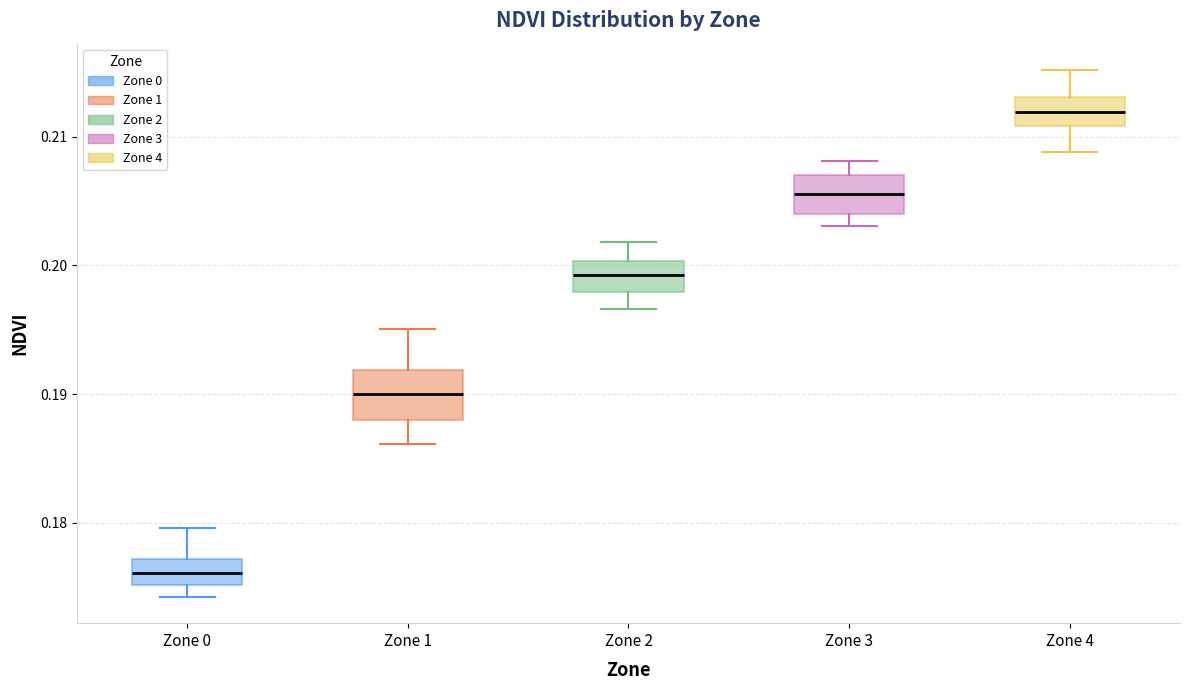

Which box's median line is the lowest?

Zone 0